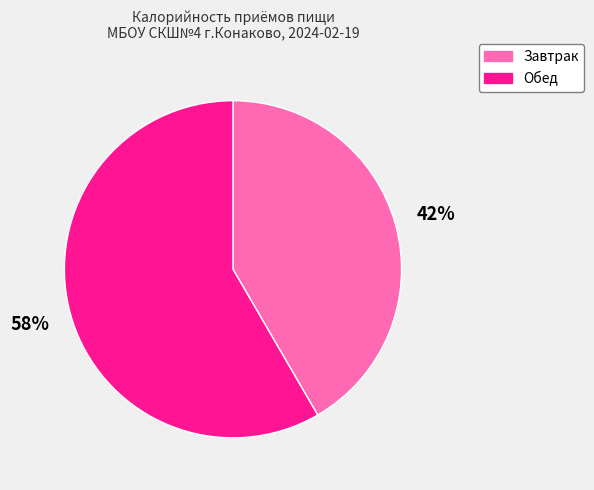

What is the largest slice in the pie chart?

Обед